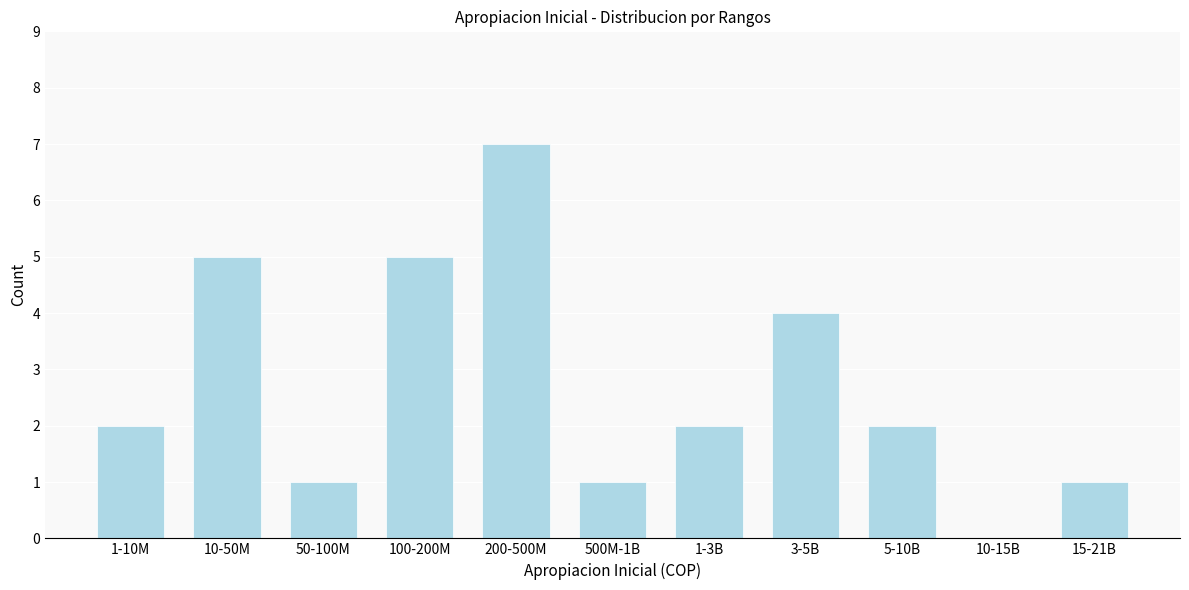

Reading left to right, transcribe all the data shown in this chart.

1-10M=2	10-50M=5	50-100M=1	100-200M=5	200-500M=7	500M-1B=1	1-3B=2	3-5B=4	5-10B=2	10-15B=0	15-21B=1